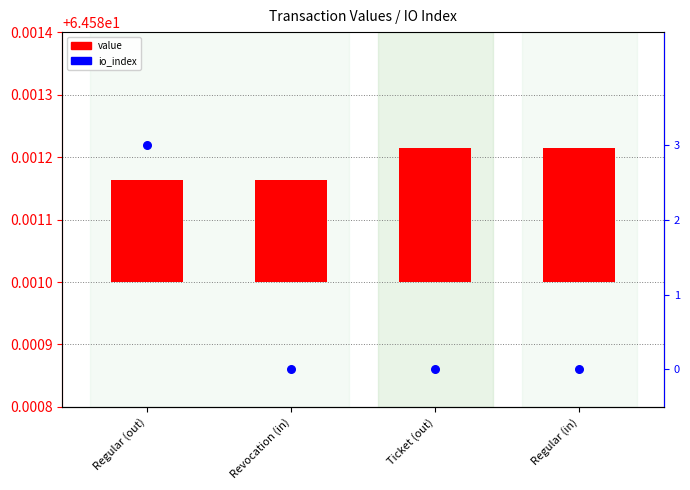

What are all the series names shown in the legend?

value, io_index